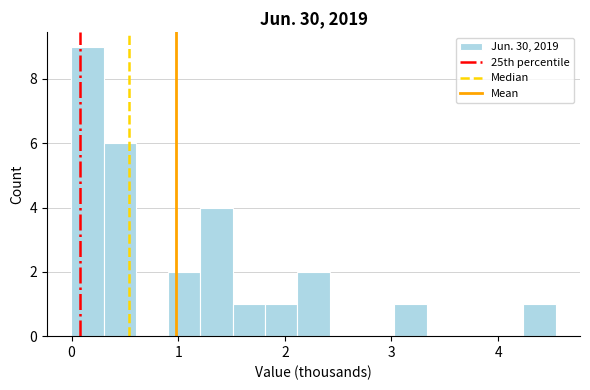

Around what value on the x-axis is the tallest bar? Give the approximate position of its centre, as read against the axis.

0.1